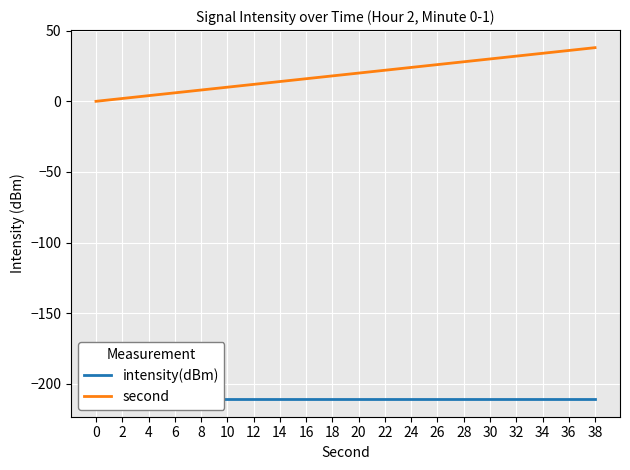

True or false: second has more than 2 points higher than both neighbors.

False